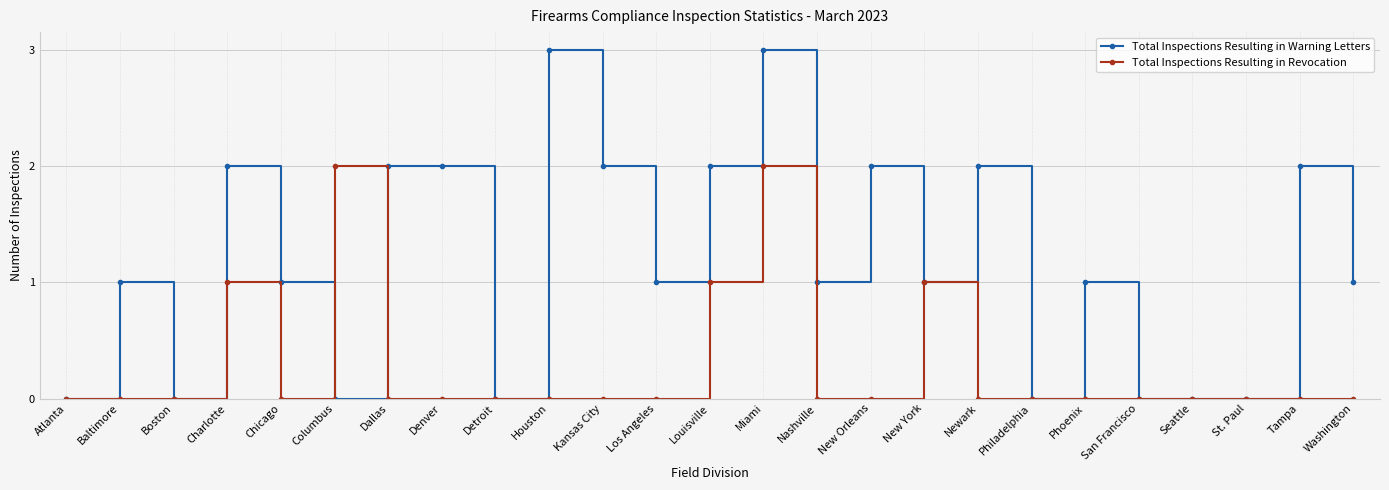

Count the Total Inspections Resulting in Warning Letters values in the range 0 to 2.

23